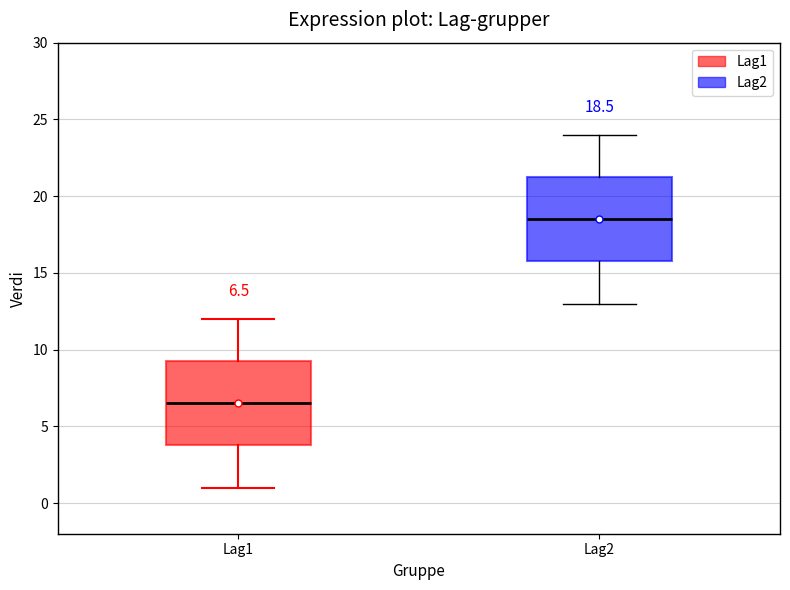

Which box has the highest median line?

Lag2